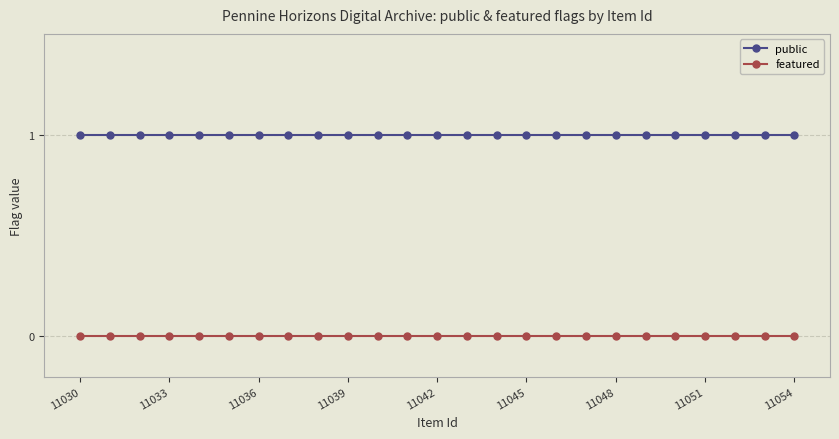

What are all the series names shown in the legend?

public, featured